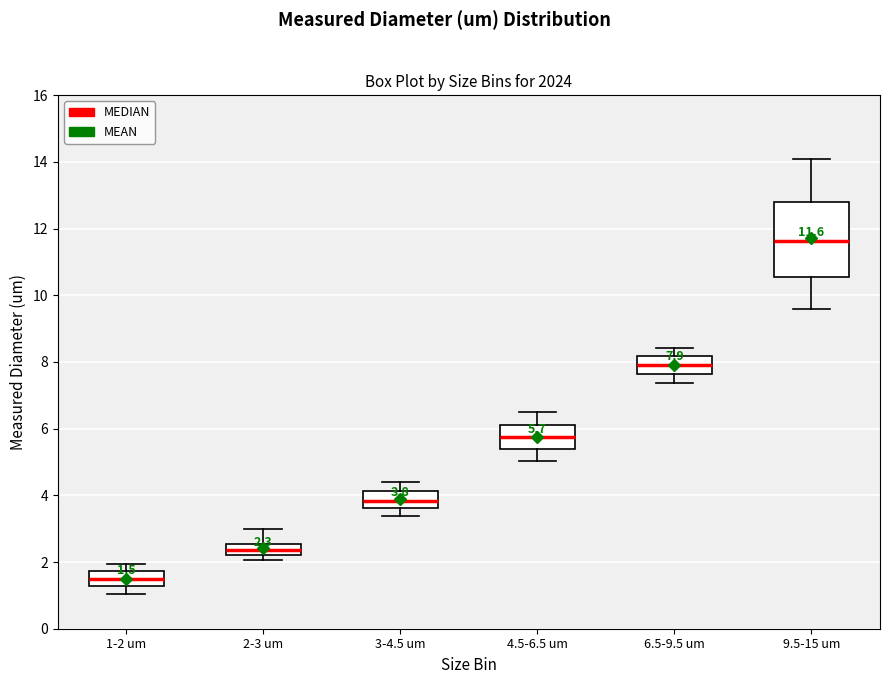

Comparing the boxes themselves (not the whiskers), which one is the tallest?

9.5-15 um